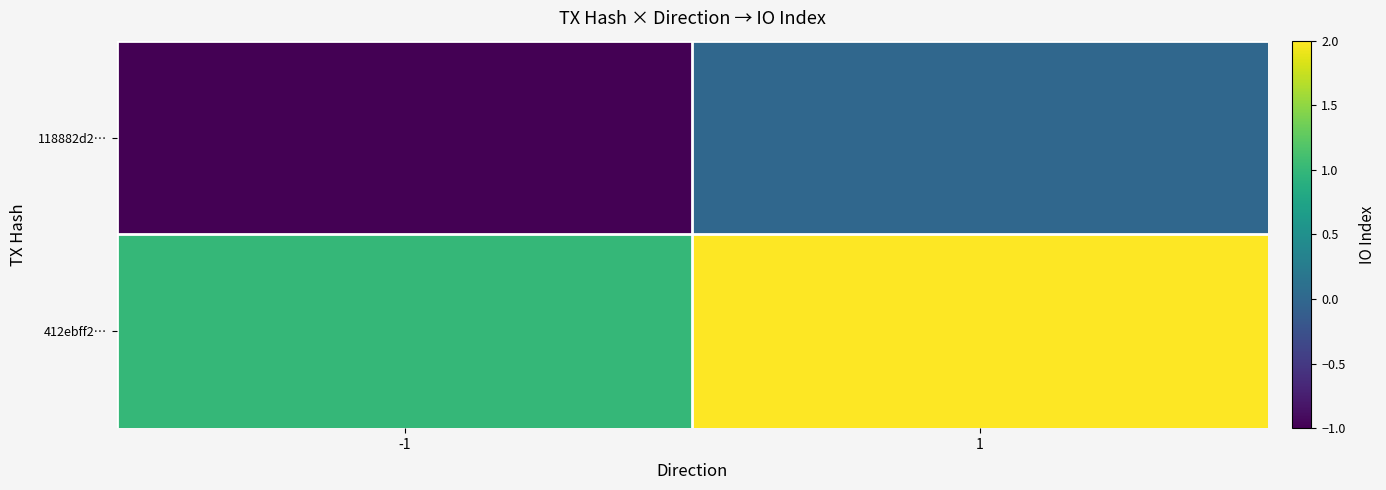

Reading left to right, what are all the values shown in this chart?

118882d2…: -1=-1	1=0
412ebff2…: -1=1	1=2